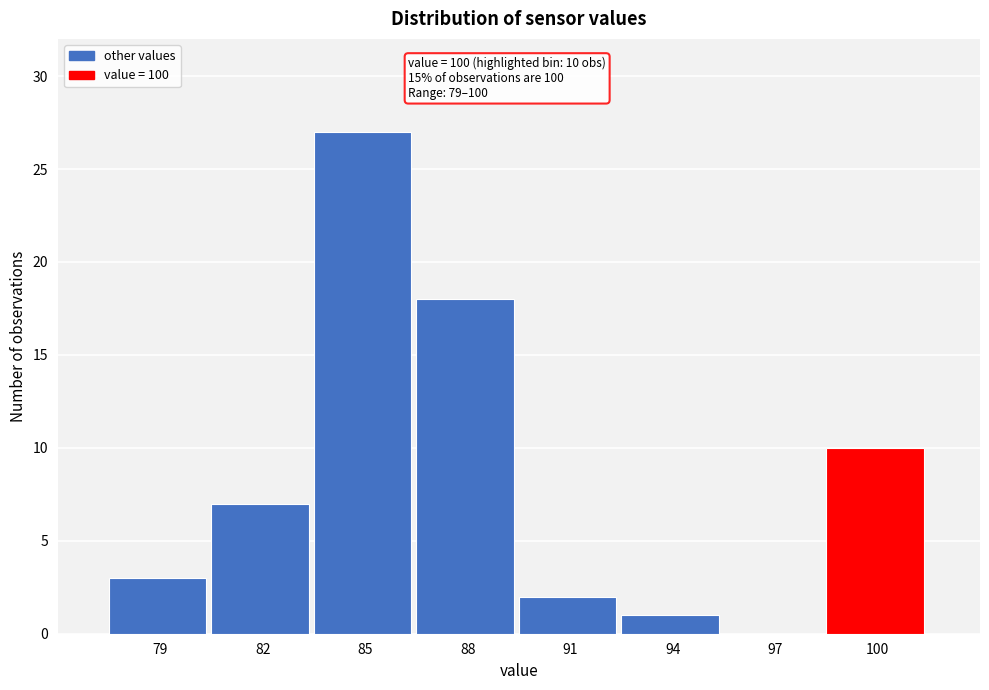

Reading left to right, what are all the values shown in this chart?

79=3	82=7	85=27	88=18	91=2	94=1	97=0	100=10